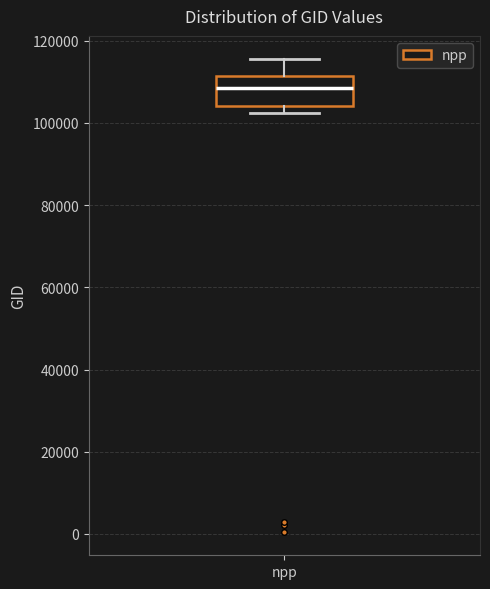

Transcribe this box plot: give where the median line is, the range the box spans, and where the two whiskers end, as read against the y-axis. The values are not printed on the chart, so give them approximately, as read against the axis.

median 108000, box 104000 to 112000, whiskers 102000 to 116000